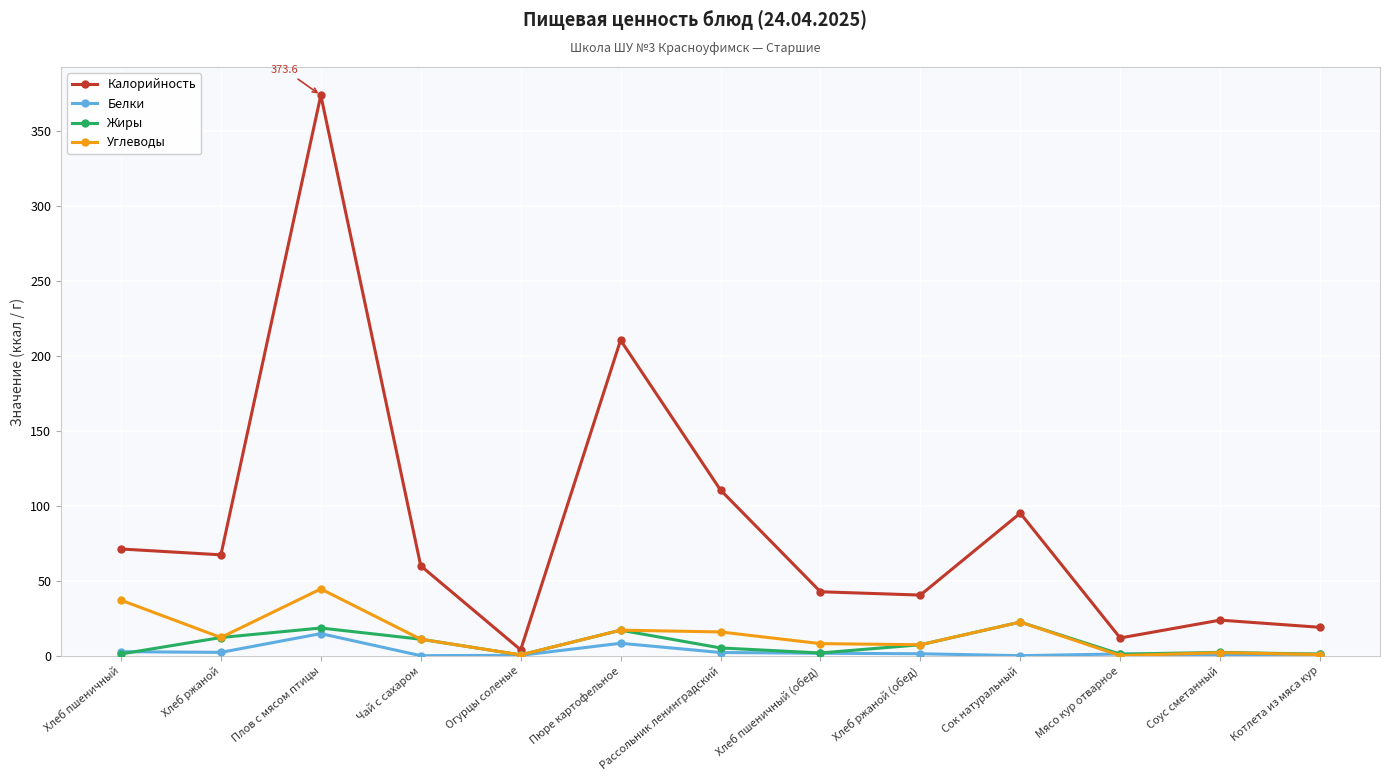

Is it true that Жиры equals 11.0 at Чай с сахаром?

True